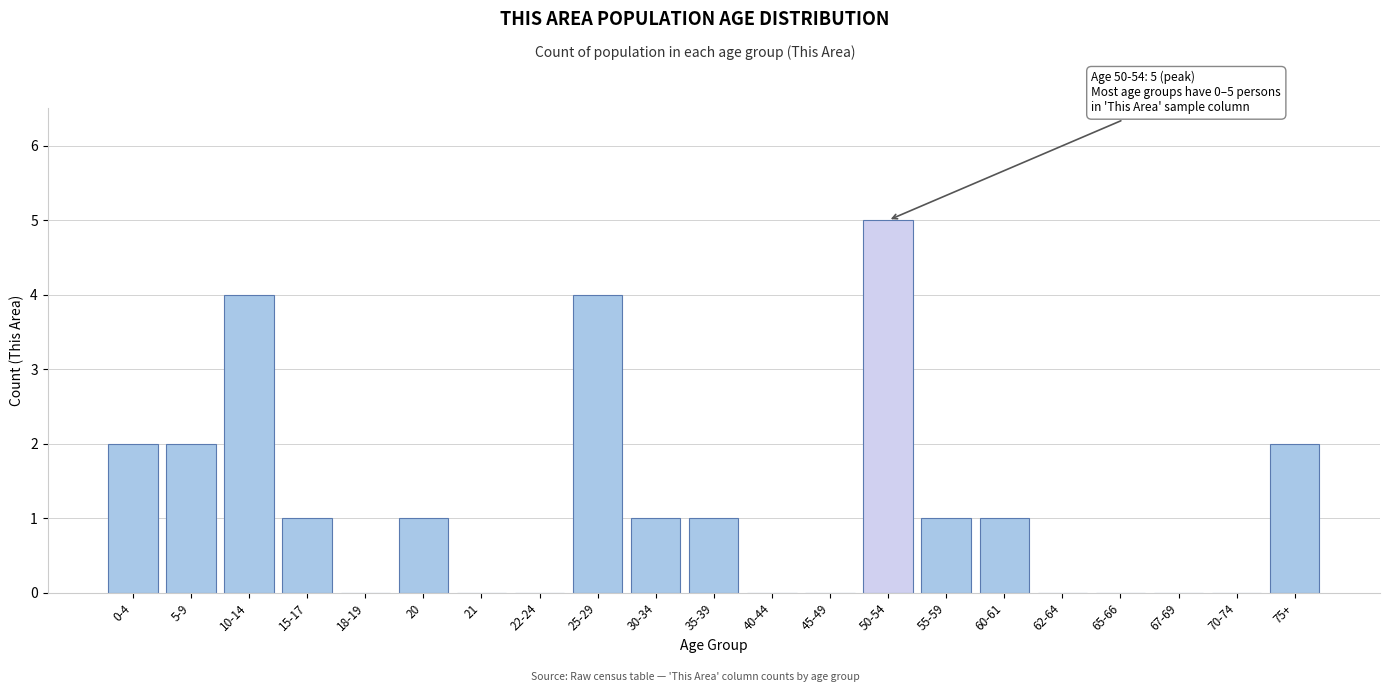

What is the change in value from 40-44 to 55-59?

+1